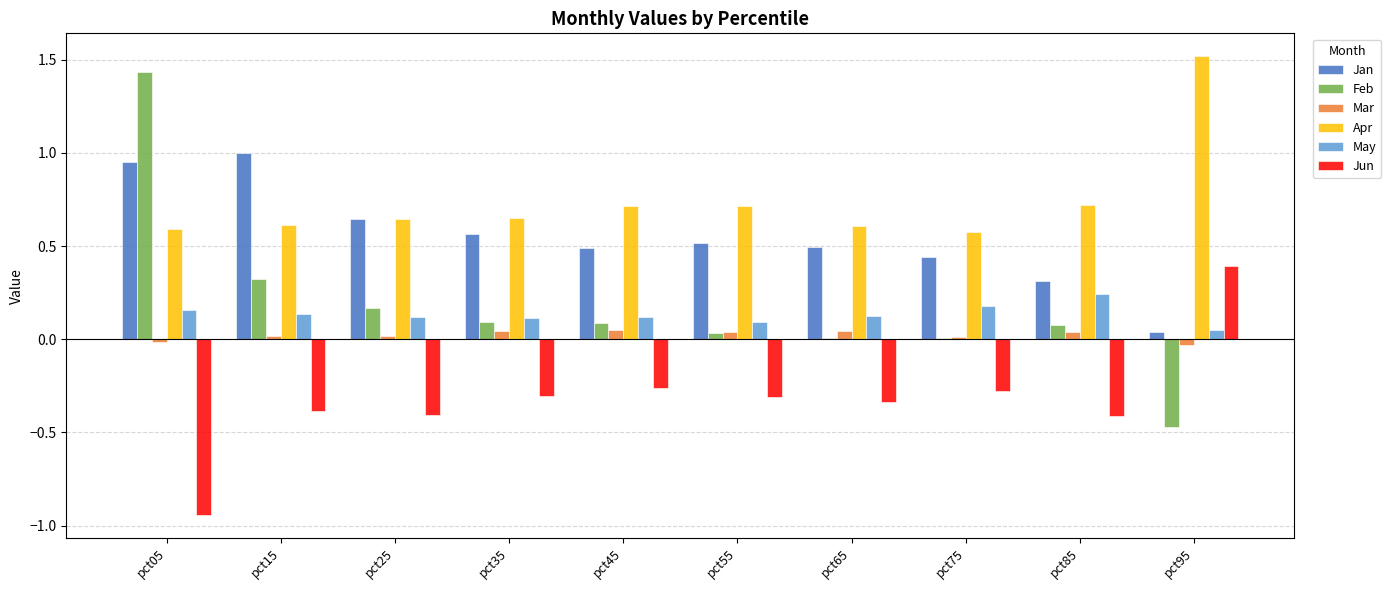

What is the difference between the maximum and minimum values in the Mar series?

0.1